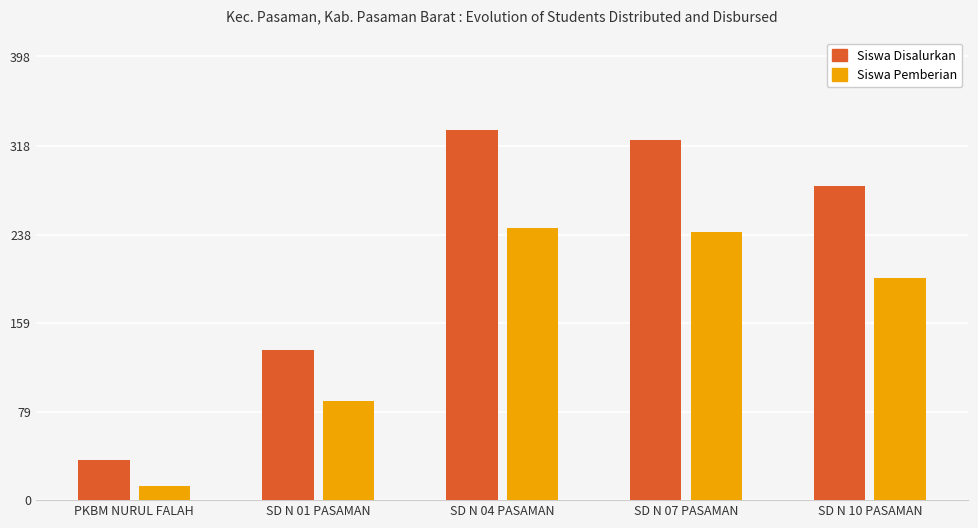

Where is Siswa Disalurkan nearest to the value 184?

SD N 01 PASAMAN